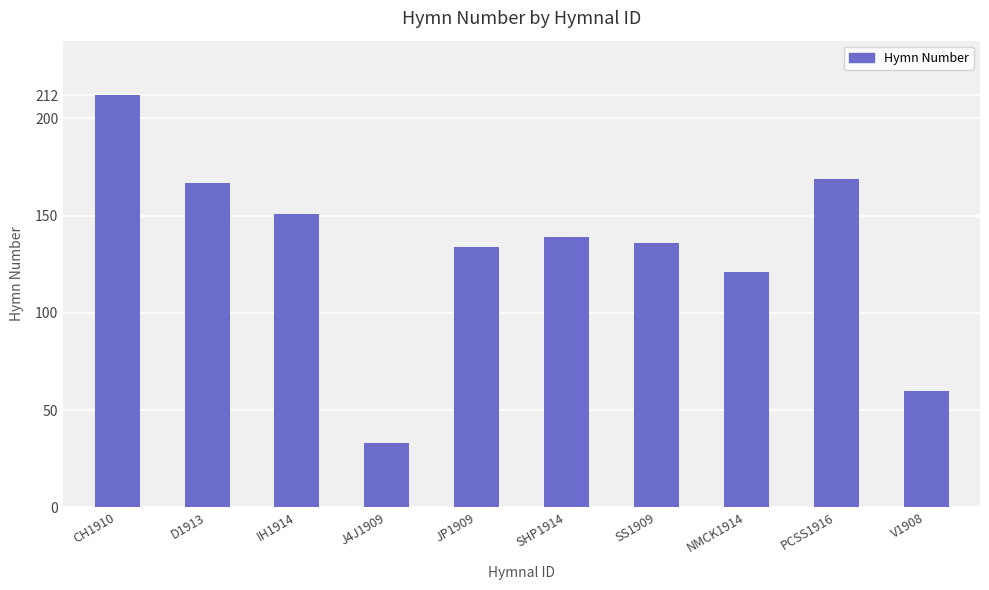

What is the value of the 4th bar from the left?

33